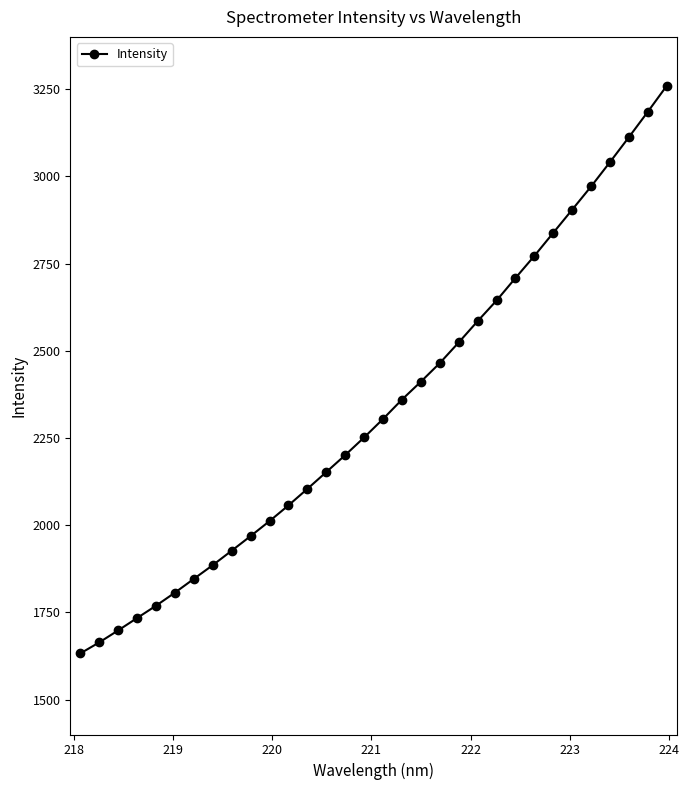

What is the value of the 23rd point from the left?

2644.3